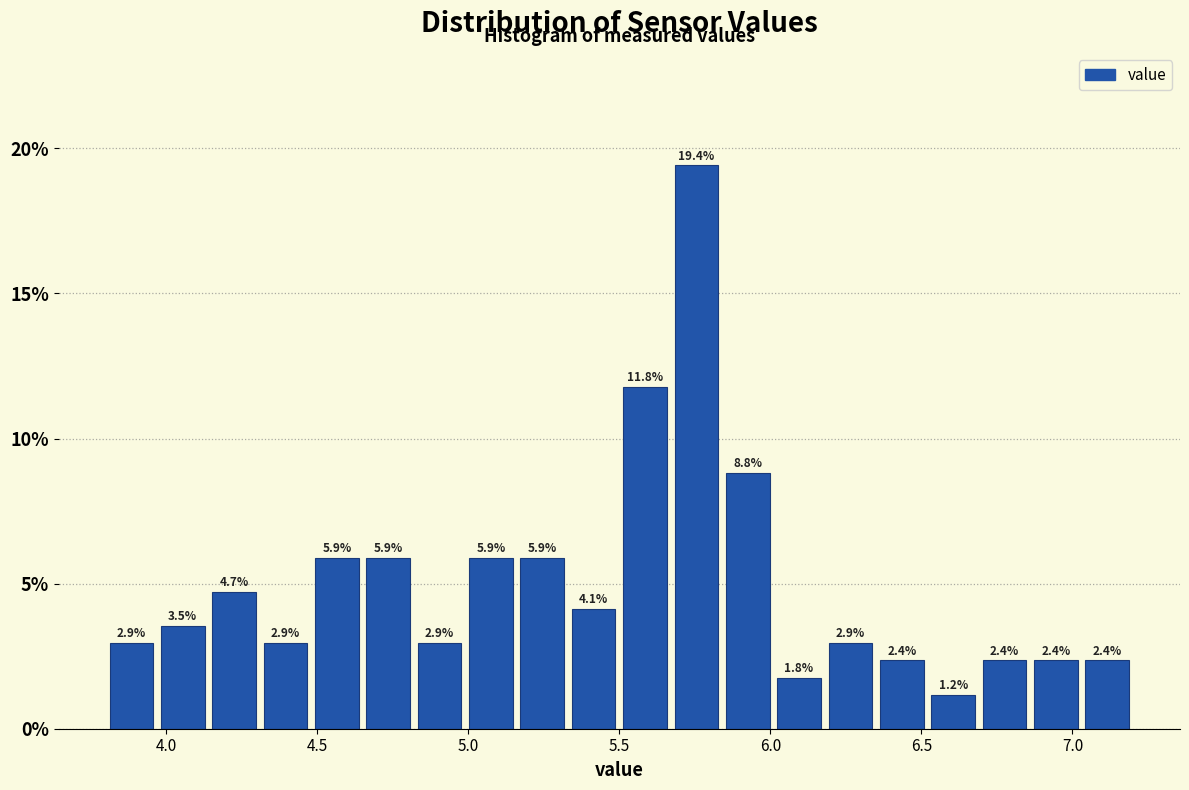

Around what value on the x-axis is the tallest bar? Give the approximate position of its centre, as read against the axis.

5.75